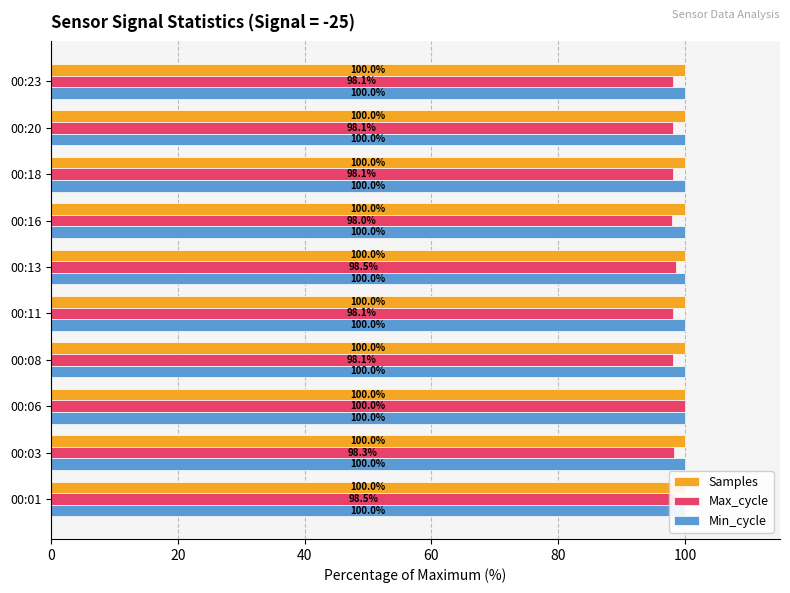

The value of Samples at 00:20 is 100.0. True or false?

True